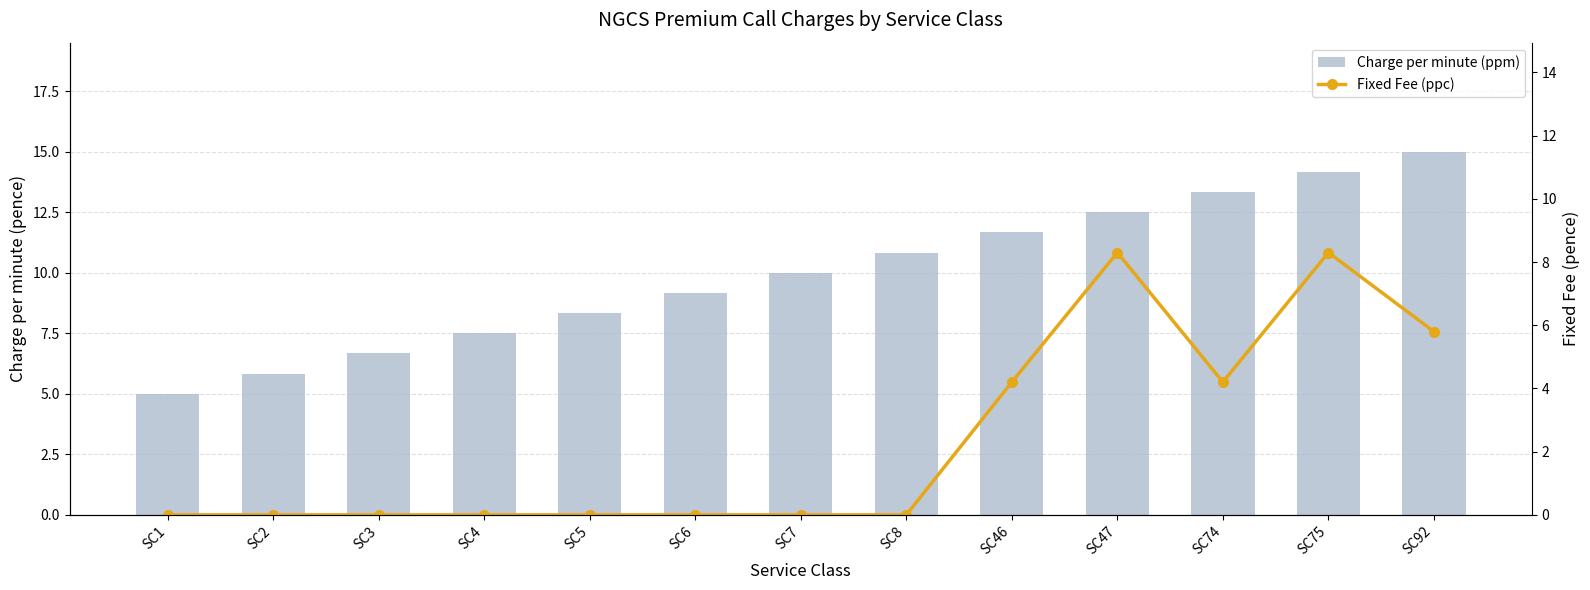

Which series has the widest spread of values?

Charge per minute (ppm)